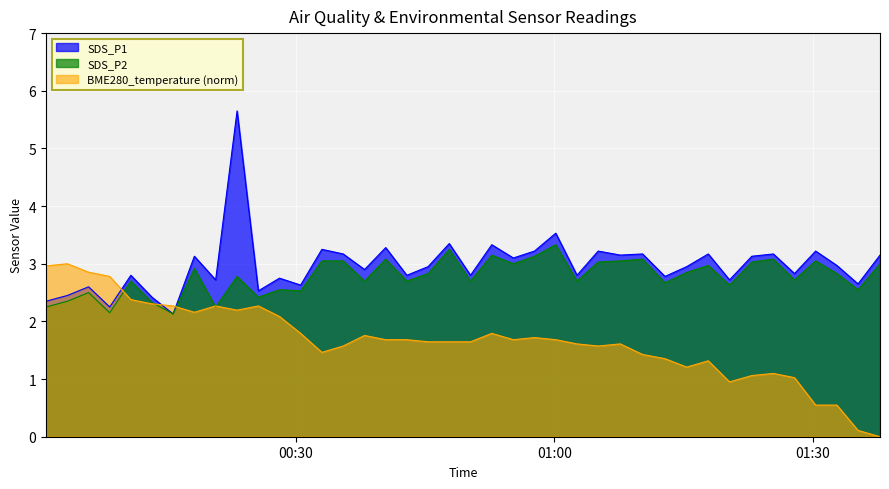

Where do SDS_P1 and BME280_temperature first cross each other?

2023/08/09 00:08:27 and 2023/08/09 00:10:54